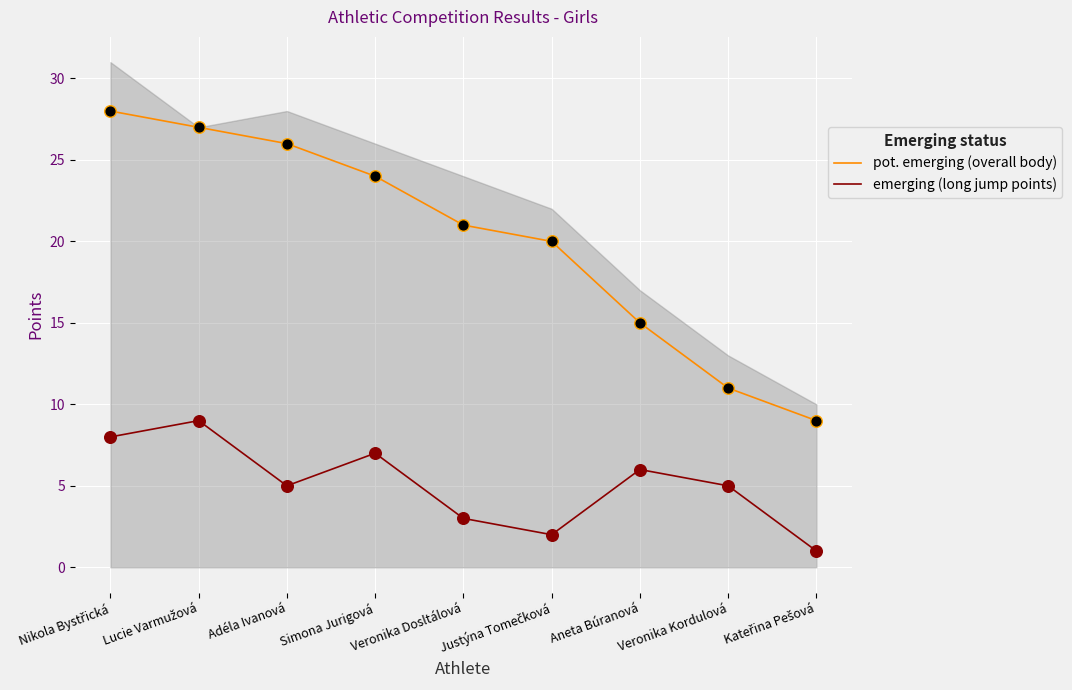

What are all the series names shown in the legend?

pot. emerging (overall body), emerging (long jump points)